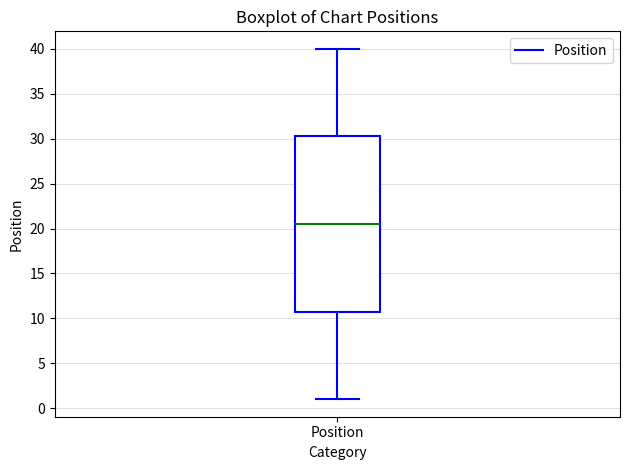

Where does the median line of the box for Position sit on the y-axis? The values are not printed on the chart, so give them approximately, as read against the axis.

20.5